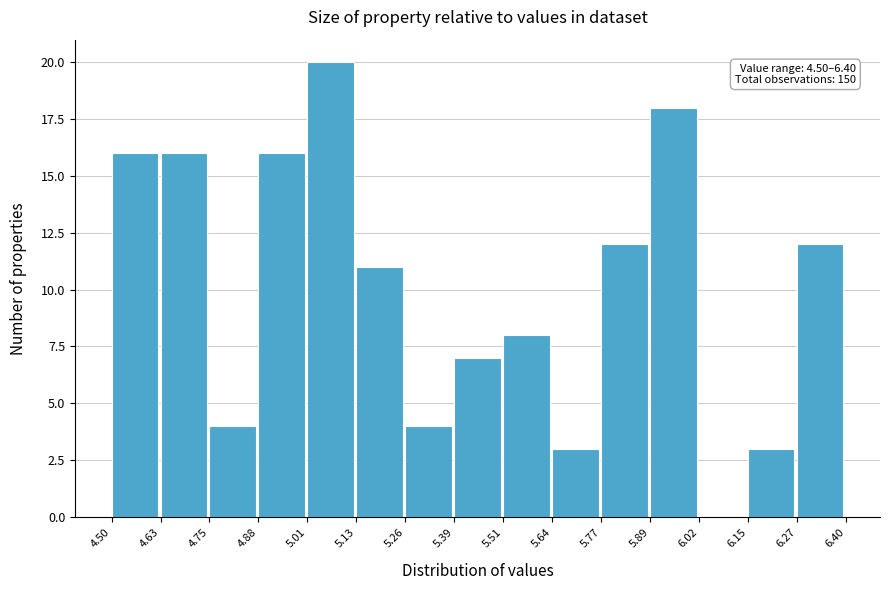

Which range on the x-axis has the tallest bar?

5.01 to 5.13